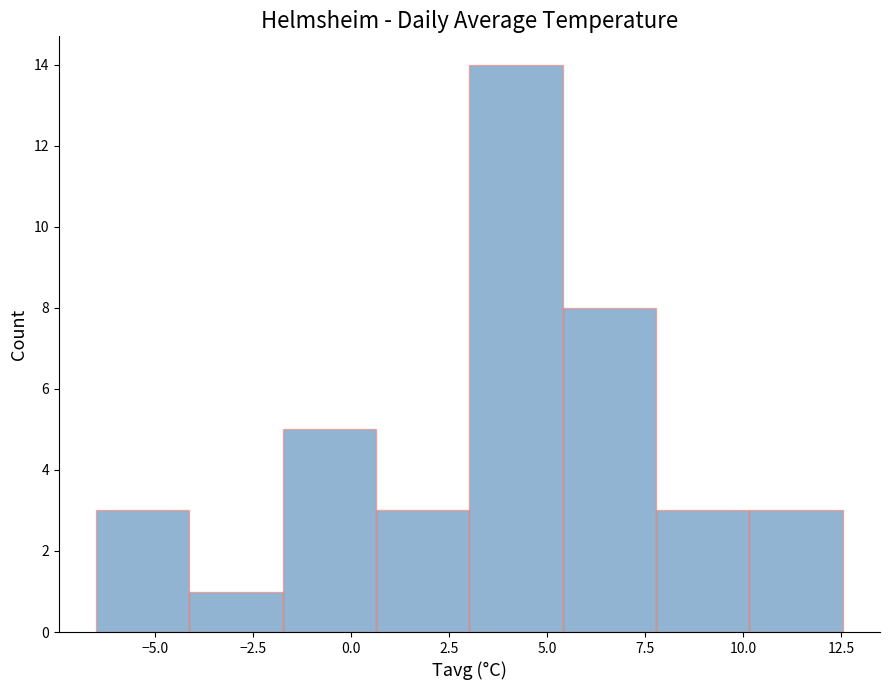

What is the height of the bar covering -6.5 to -4.0 on the x-axis? Neither the bar edges nor the heights are printed on the chart, so give them approximately, as read against the axes.

3